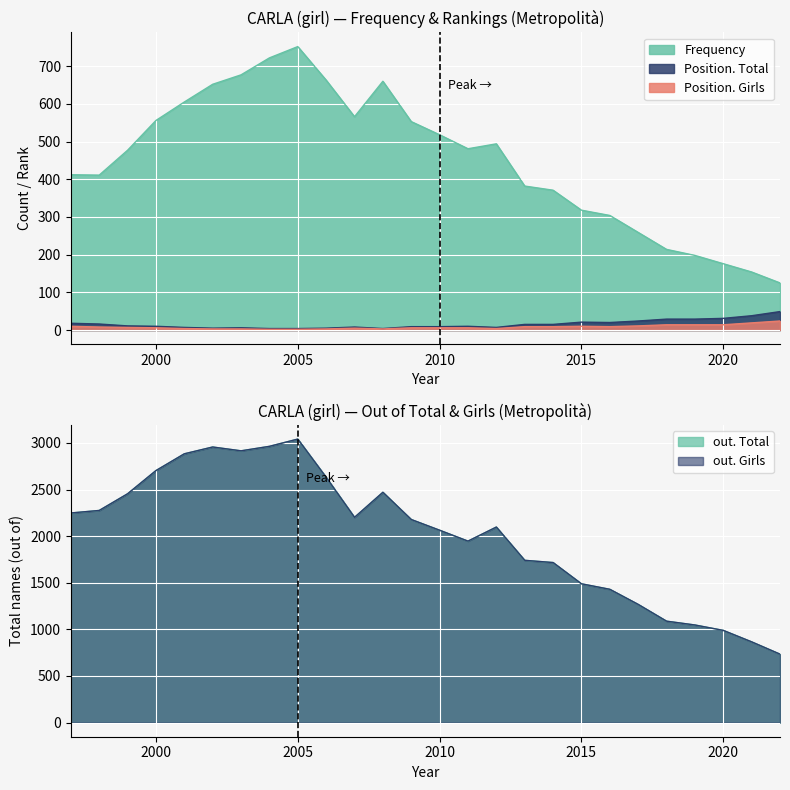

What is the minimum value shown in the chart?

2